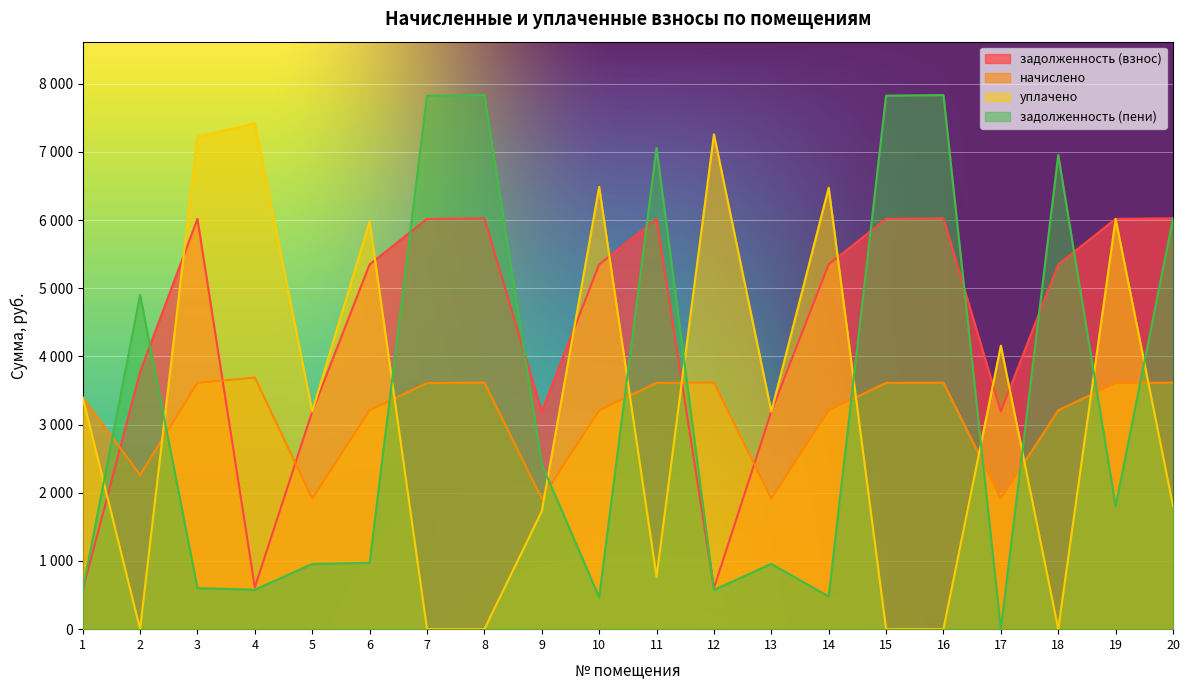

At how many categories does at least one series exceed 5365?

14